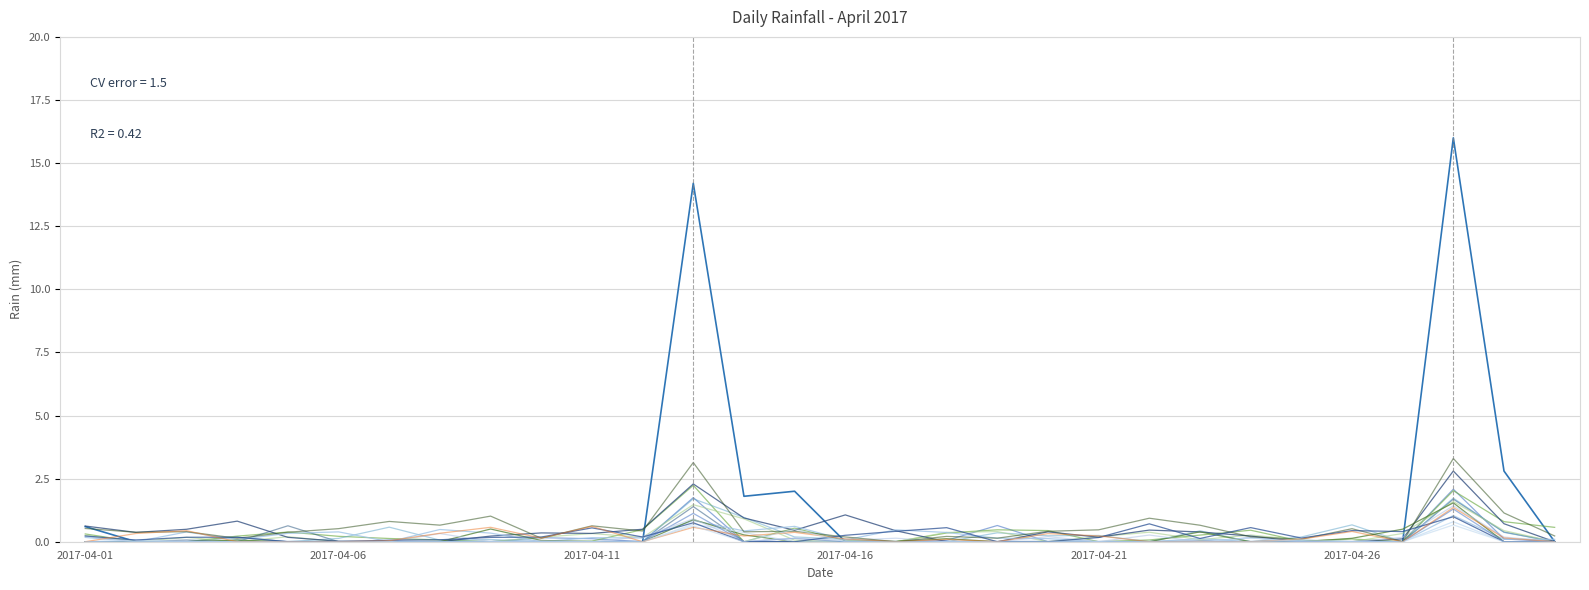

Reading left to right, extract all data points from this chart.

2017-04-01=0.6	2017-04-02=0.0	2017-04-03=0.0	2017-04-04=0.0	2017-04-05=0.0	2017-04-06=0.0	2017-04-07=0.0	2017-04-08=0.0	2017-04-09=0.0	2017-04-10=0.0	2017-04-11=0.0	2017-04-12=0.0	2017-04-13=14.2	2017-04-14=1.8	2017-04-15=2.0	2017-04-16=0.0	2017-04-17=0.0	2017-04-18=0.0	2017-04-19=0.0	2017-04-20=0.0	2017-04-21=0.0	2017-04-22=0.0	2017-04-23=0.0	2017-04-24=0.0	2017-04-25=0.0	2017-04-26=0.0	2017-04-27=0.0	2017-04-28=16.0	2017-04-29=2.8	2017-04-30=0.0